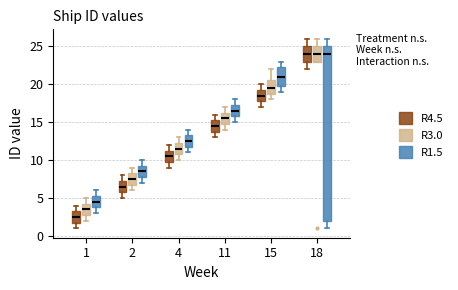

Reading left to right, read every box against the y-axis: the position of its median line, the range the box covers, and the ends of its whiskers. The values are not printed on the chart, so give them approximately, as read against the axis.

1 (R4.5): median 2.5, box 2.0 to 3.5, whiskers 1.0 to 4.0
1 (R3.0): median 3.5, box 3.0 to 4.5, whiskers 2.0 to 5.0
1 (R1.5): median 4.5, box 4.0 to 5.5, whiskers 3.0 to 6.0
2 (R4.5): median 6.5, box 6.0 to 7.5, whiskers 5.0 to 8.0
2 (R3.0): median 7.5, box 7.0 to 8.5, whiskers 6.0 to 9.0
2 (R1.5): median 8.5, box 8.0 to 9.5, whiskers 7.0 to 10.0
4 (R4.5): median 10.5, box 10.0 to 11.5, whiskers 9.0 to 12.0
4 (R3.0): median 11.5, box 11.0 to 12.5, whiskers 10.0 to 13.0
4 (R1.5): median 12.5, box 12.0 to 13.5, whiskers 11.0 to 14.0
11 (R4.5): median 14.5, box 14.0 to 15.5, whiskers 13.0 to 16.0
11 (R3.0): median 15.5, box 15.0 to 16.5, whiskers 14.0 to 17.0
11 (R1.5): median 16.5, box 16.0 to 17.5, whiskers 15.0 to 18.0
15 (R4.5): median 18.5, box 18.0 to 19.5, whiskers 17.0 to 20.0
15 (R3.0): median 19.5, box 19.0 to 20.5, whiskers 18.0 to 22.0
15 (R1.5): median 21.0, box 20.0 to 22.5, whiskers 19.0 to 23.0
18 (R4.5): median 24.0, box 23.0 to 25.0, whiskers 22.0 to 26.0
18 (R3.0): median 24.0, box 23.0 to 25.0, whiskers 23.0 to 26.0
18 (R1.5): median 24.0, box 2.0 to 25.0, whiskers 1.0 to 26.0